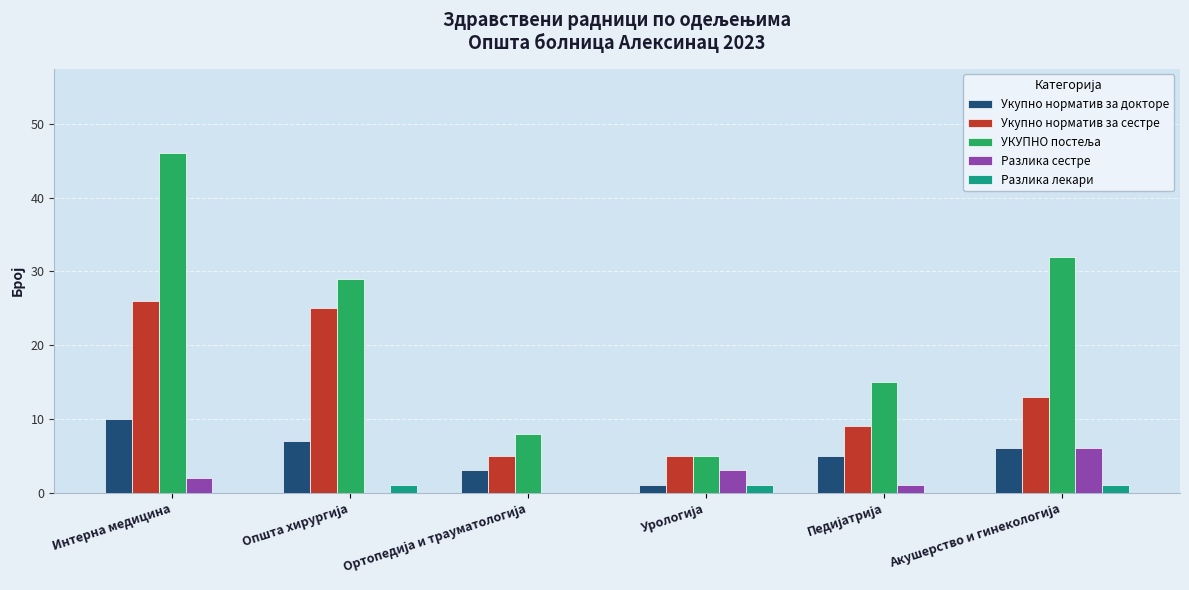

At which category is the sum across all series the highest?

Интерна медицина